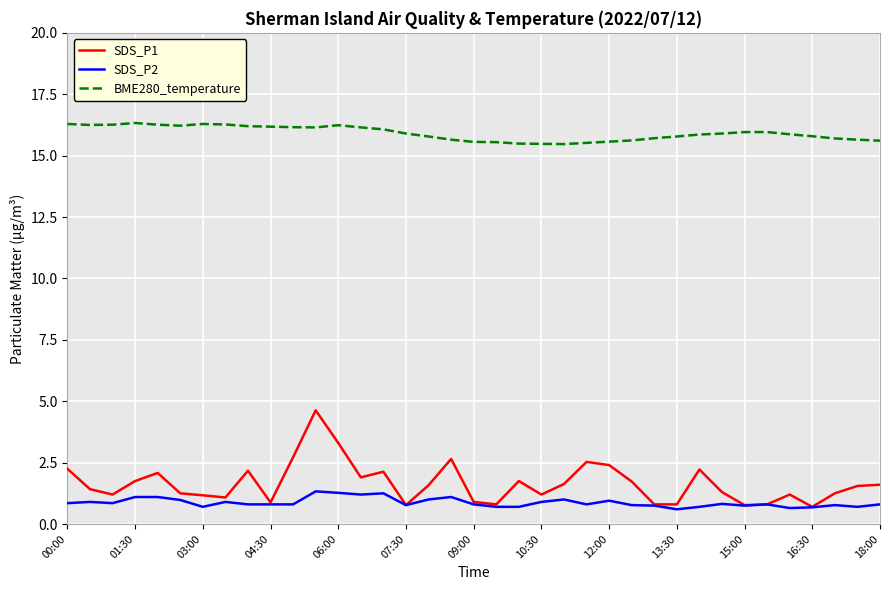

What is the greatest value displayed?

16.3